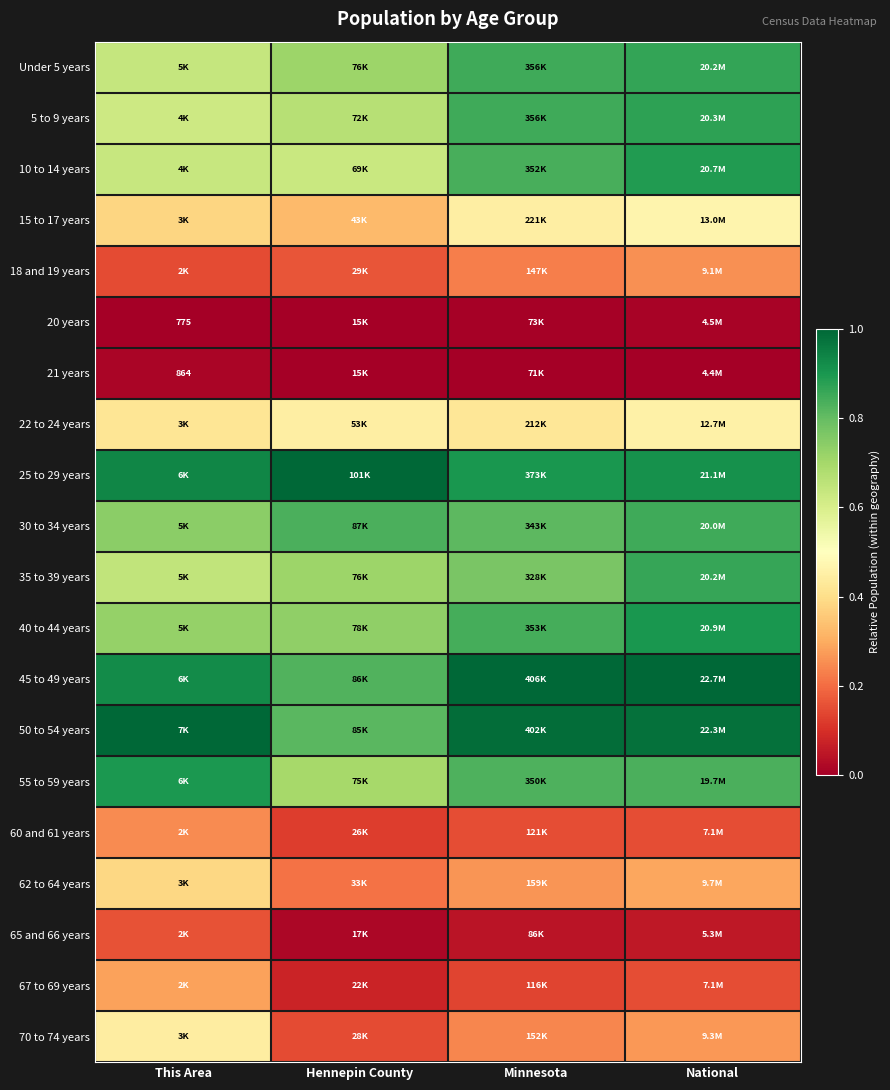

What is the maximum value shown in the chart?

1.0